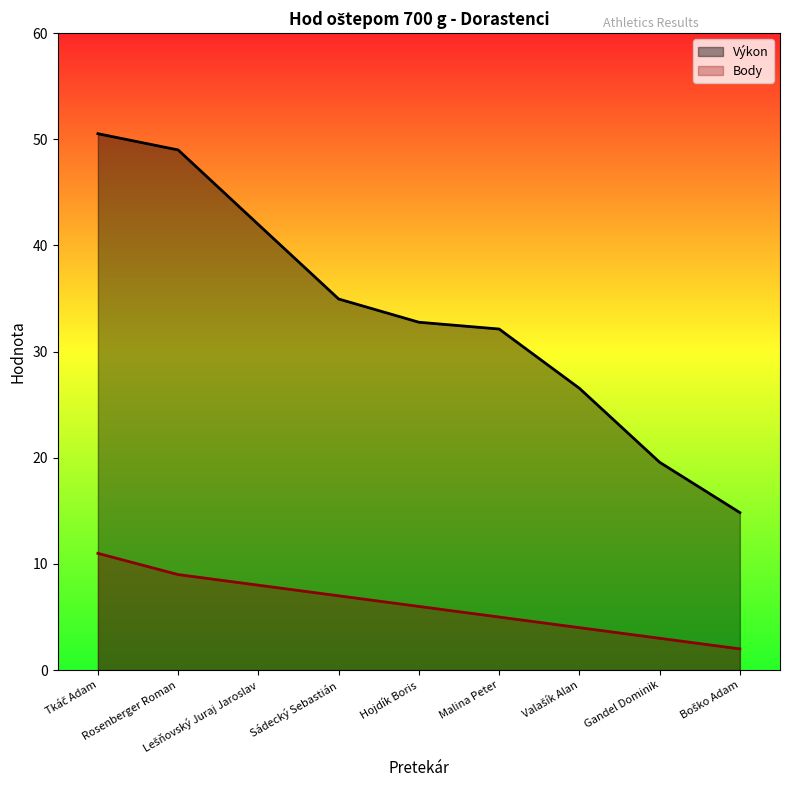

True or false: Body has more than 2 interior local peaks.

False